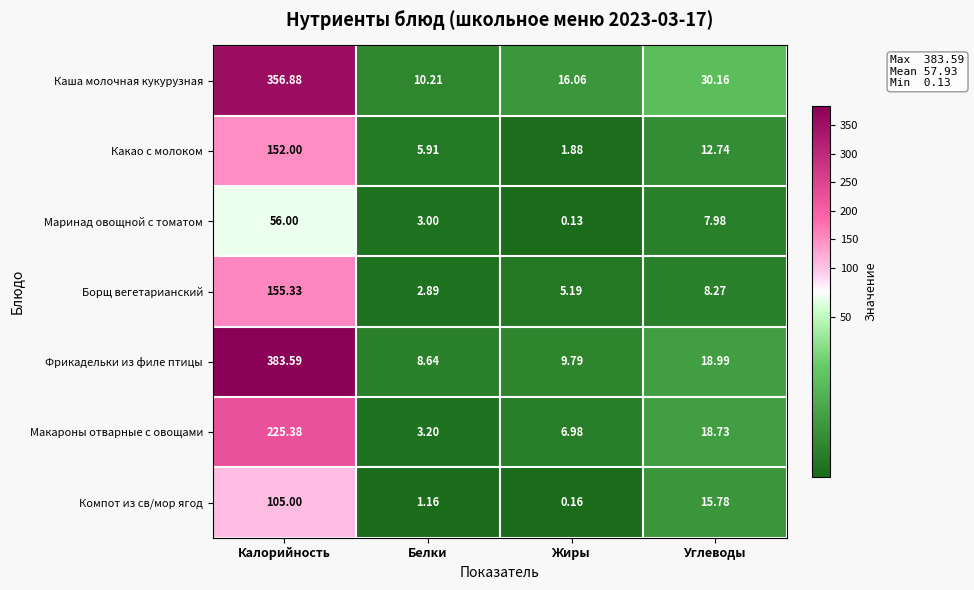

Between Жиры and Углеводы, which series saw the biggest shift?

Компот из св/мор ягод